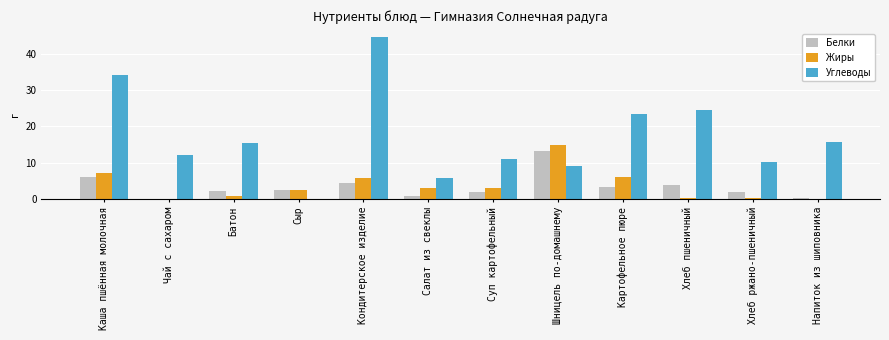

At which label is Углеводы closest to 22?

Картофельное пюре